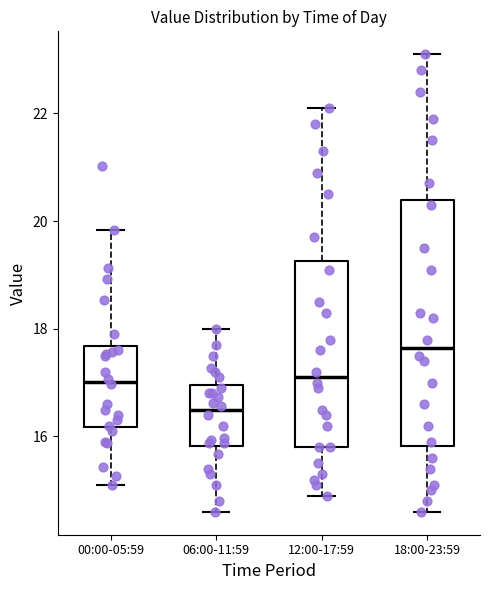

Reading left to right, read every box against the y-axis: the position of its median line, the range the box covers, and the ends of its whiskers. The values are not printed on the chart, so give them approximately, as read against the axis.

00:00-05:59: median 17.0, box 16.2 to 17.6, whiskers 15.2 to 19.8
06:00-11:59: median 16.4, box 15.8 to 17.0, whiskers 14.6 to 18.0
12:00-17:59: median 17.2, box 15.8 to 19.2, whiskers 15.0 to 22.2
18:00-23:59: median 17.6, box 15.8 to 20.4, whiskers 14.6 to 23.2